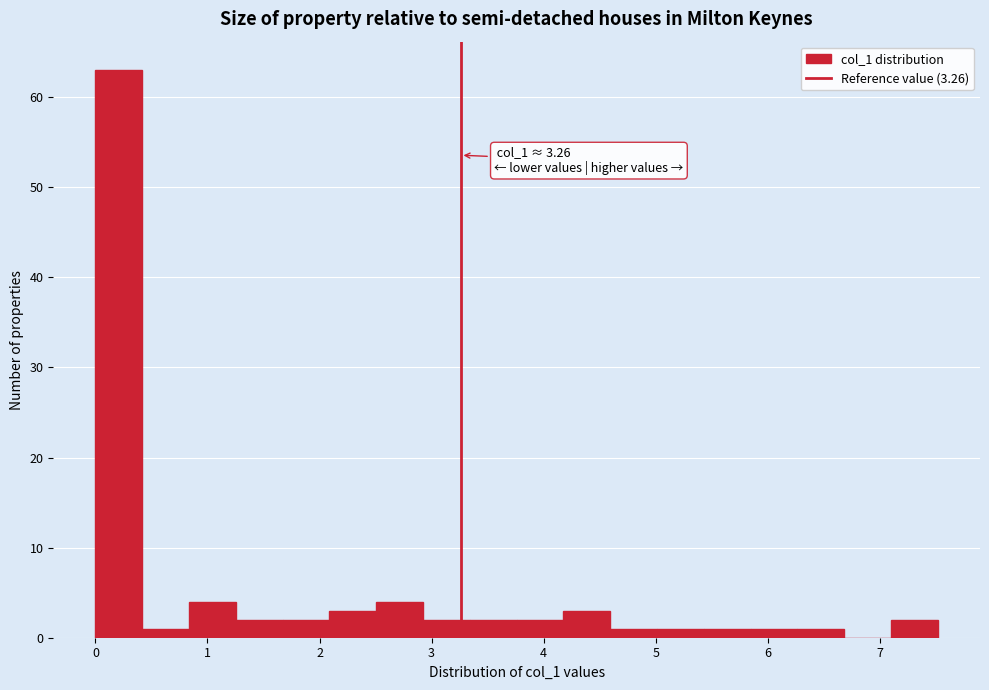

Which range on the x-axis has the tallest bar?

0.0 to 0.4